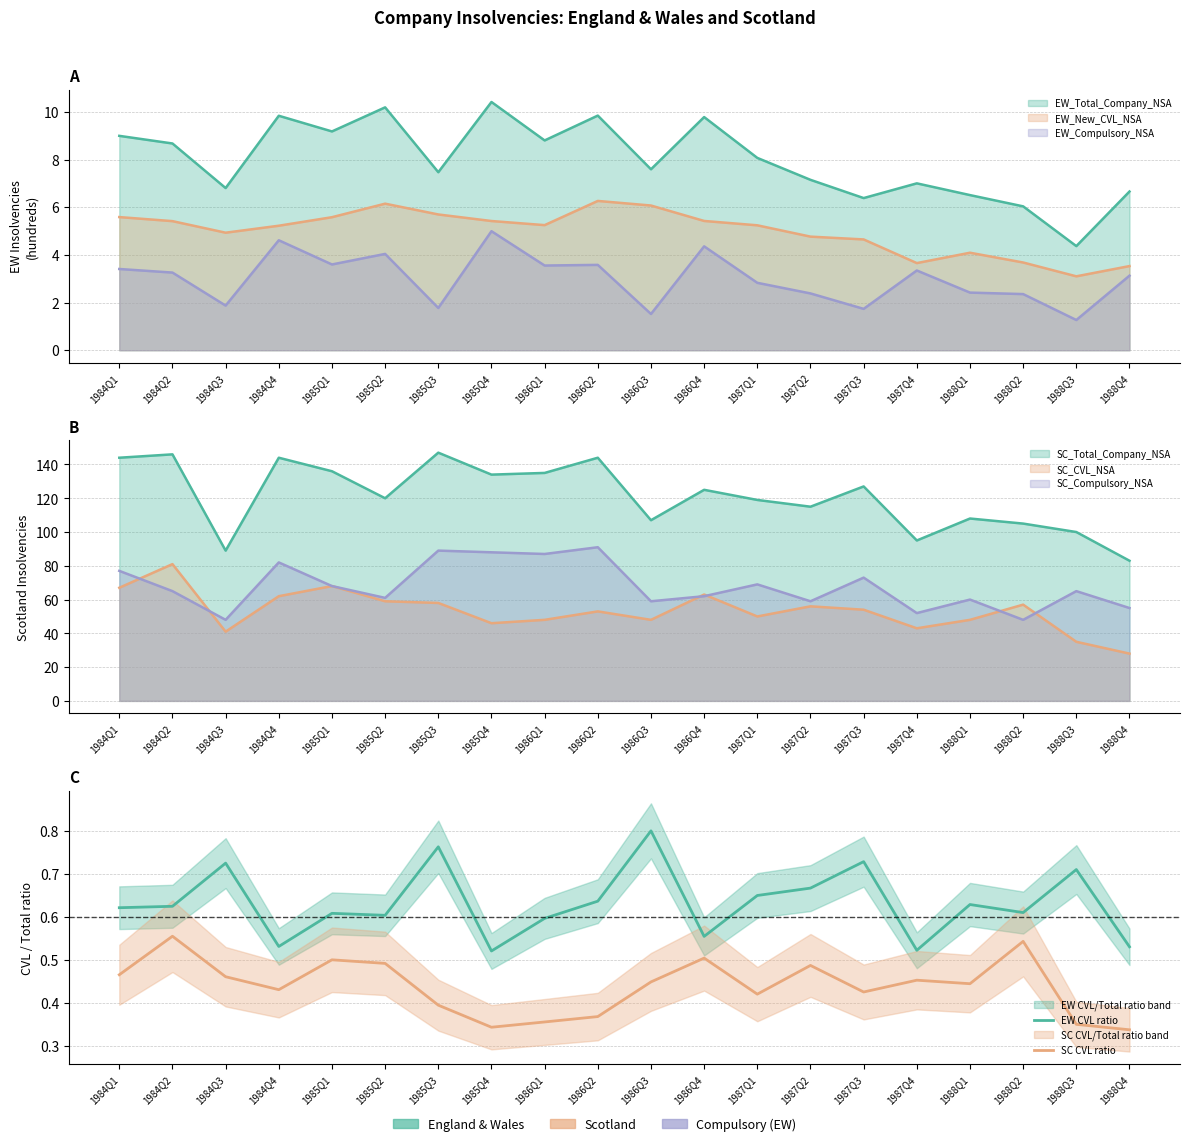

What is the spread (max minus min) of values at 1986Q1?

0.2